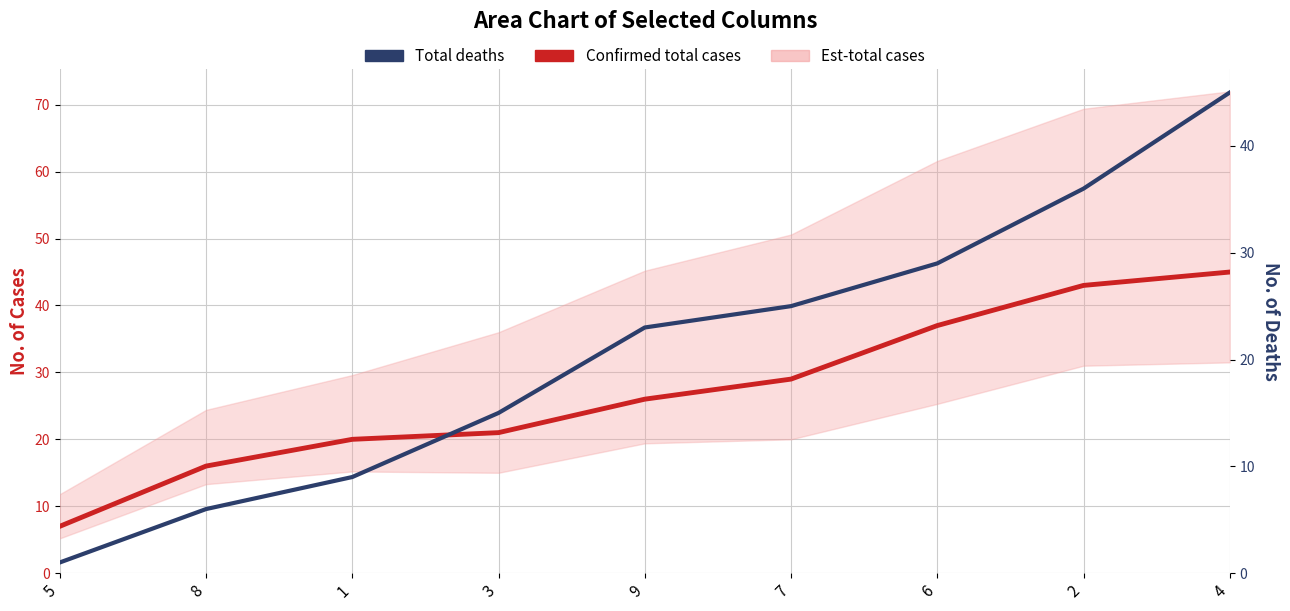

How many data points in Total deaths are above 23?

4